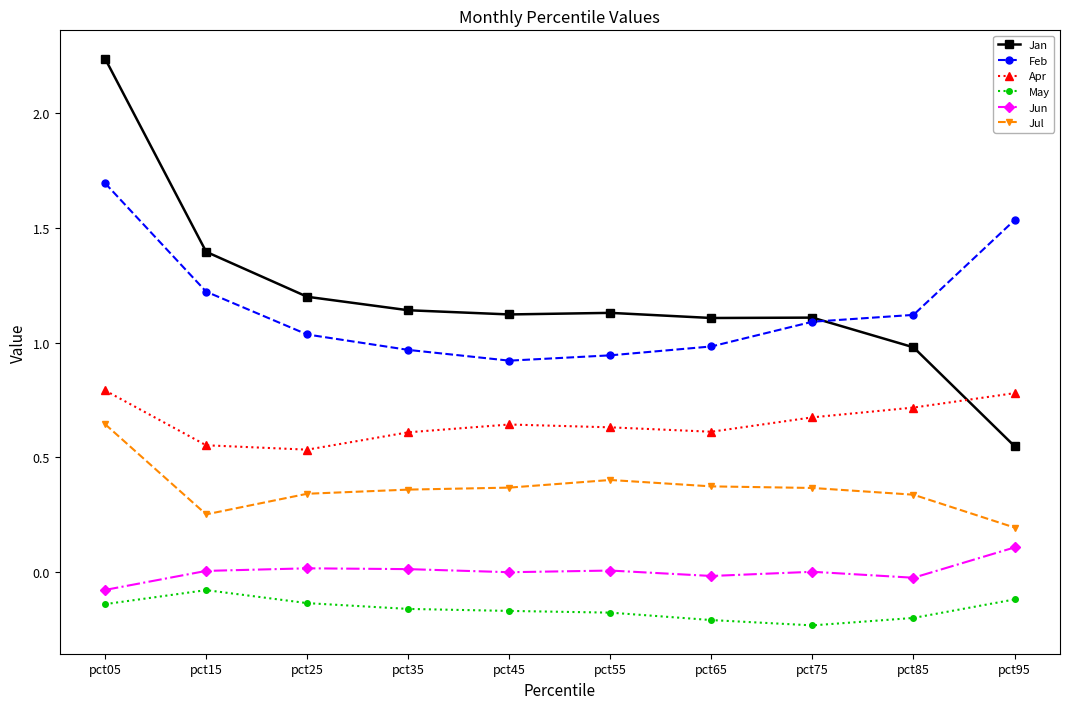

Rank the series at pct25 from lowest to highest value.

May, Jun, Jul, Apr, Feb, Jan